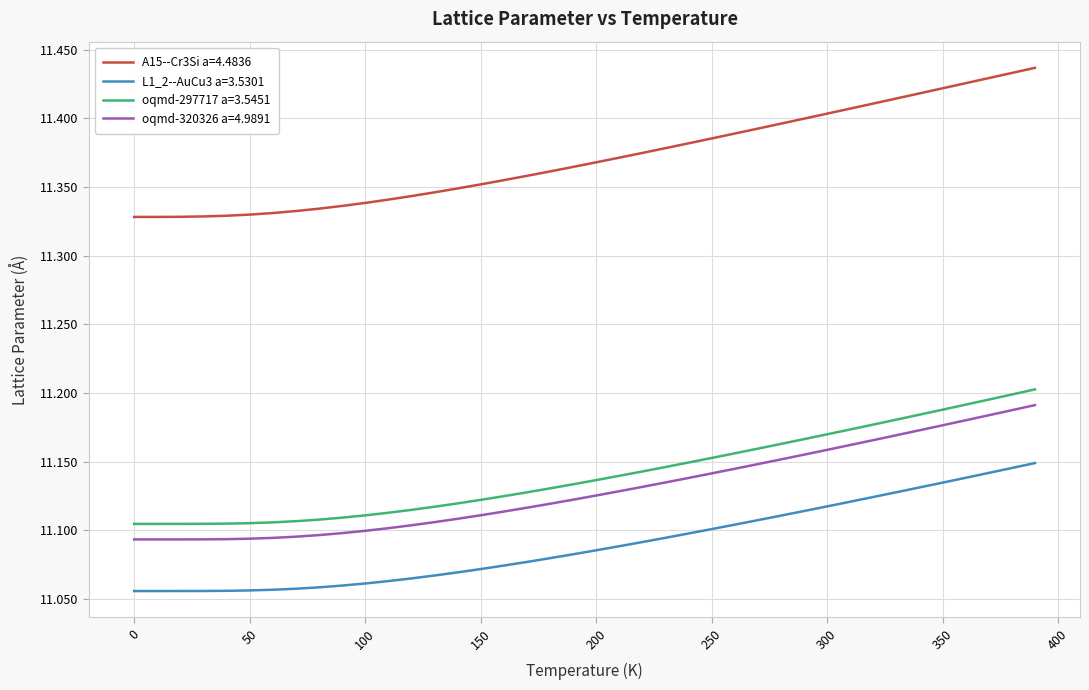

Which series has the largest range (max minus min)?

A15--Cr3Si a=4.4836